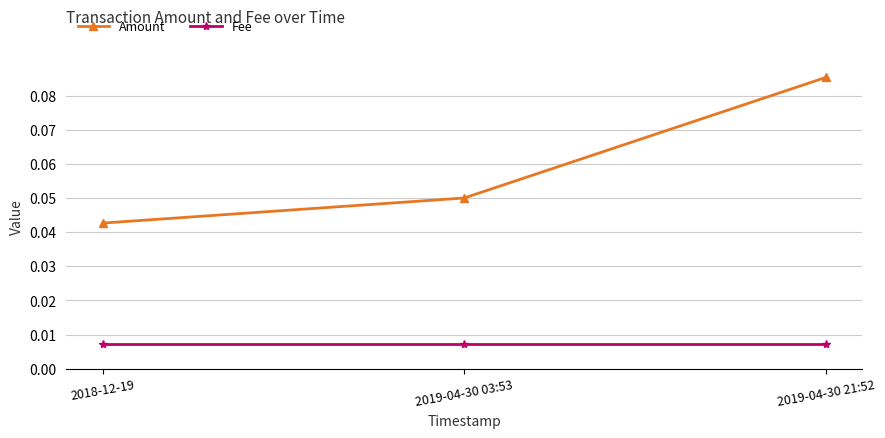

Count the number of data series in this chart.

2